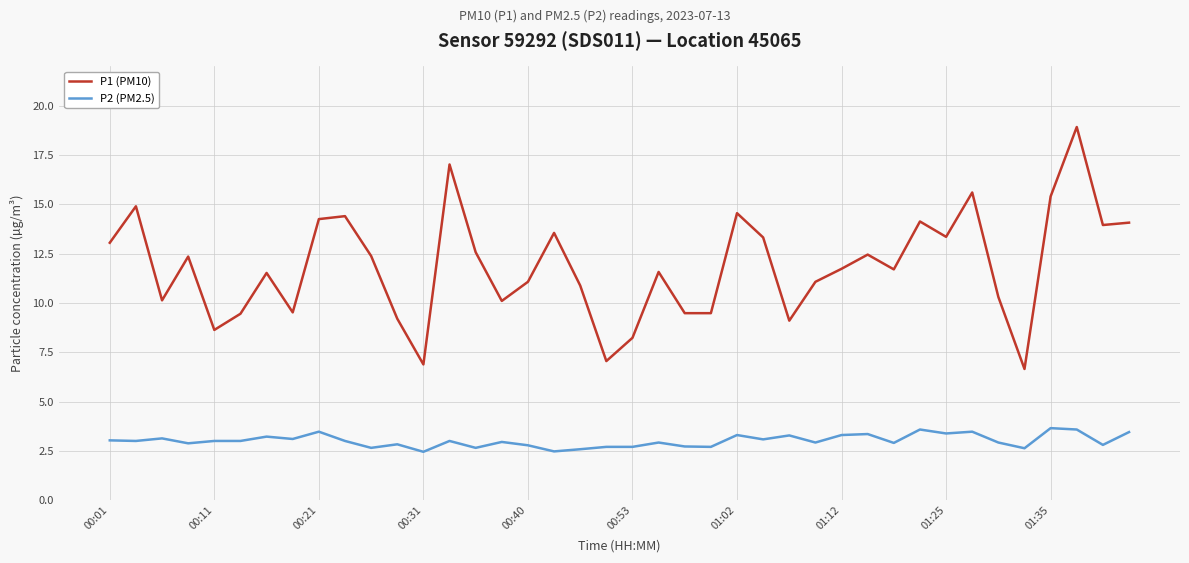

Does the chart display data point markers on the line(s)?

No